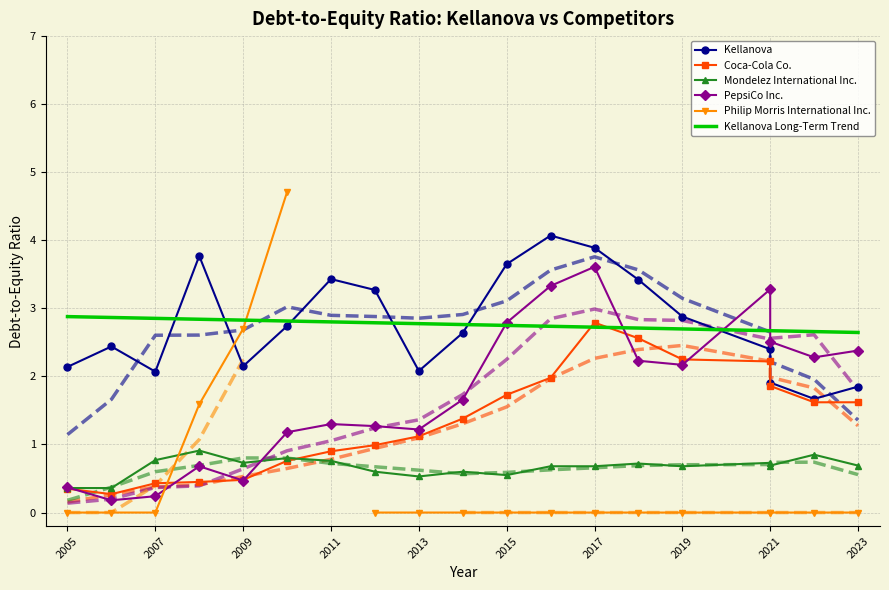

What is the total value across all series at 2006-12-30?

3.2